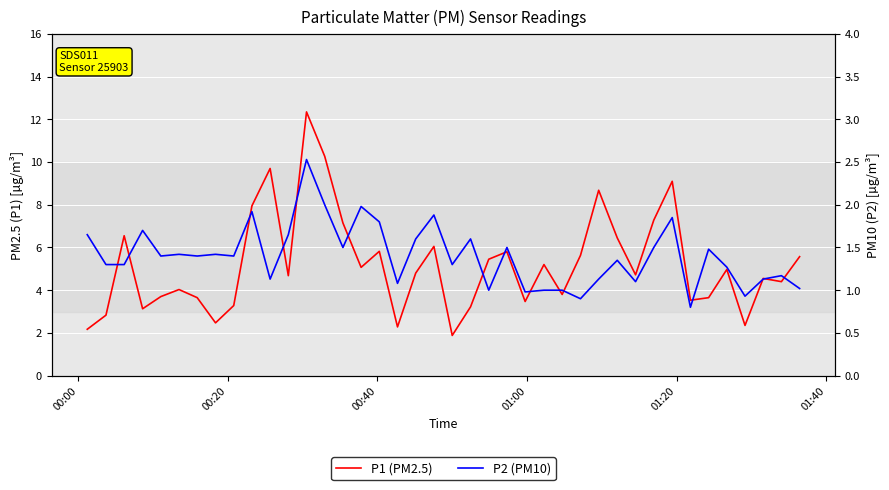

What is the sum of all P1 values?

207.6